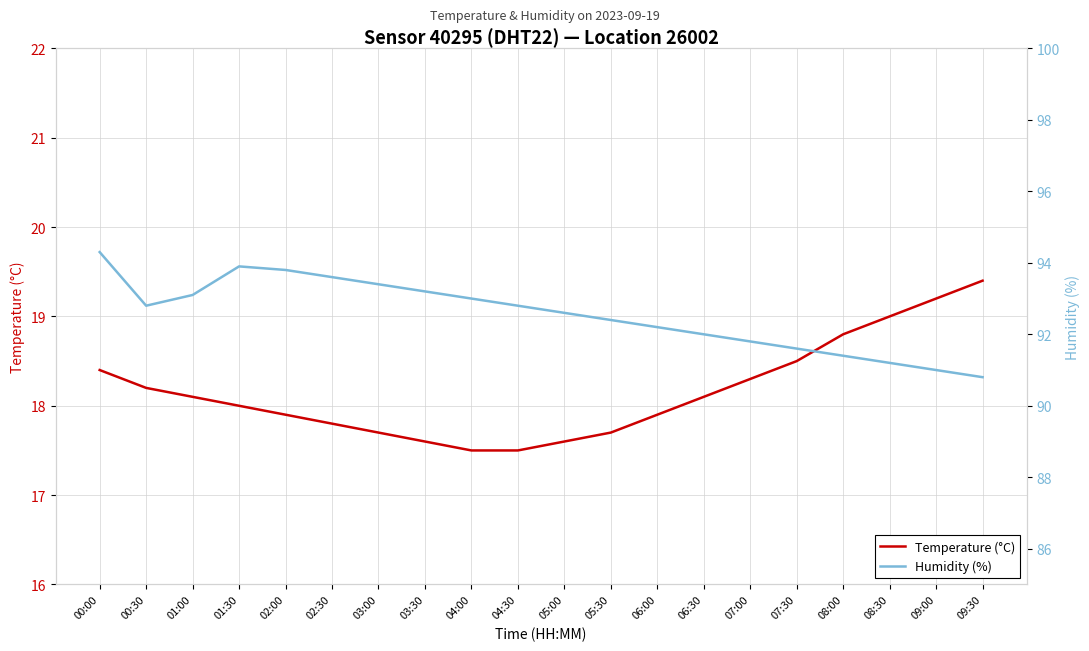

What is the label of the 20th point from the left?

09:30